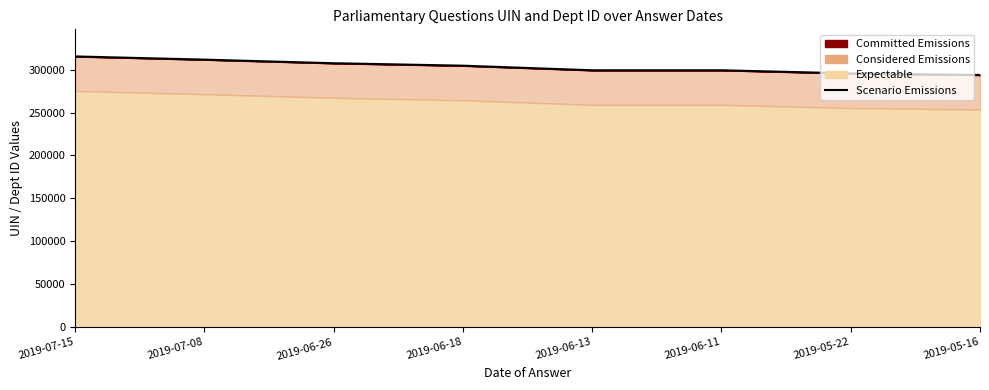

Between 2019-06-18 and 2019-06-13, which is larger?

2019-06-18